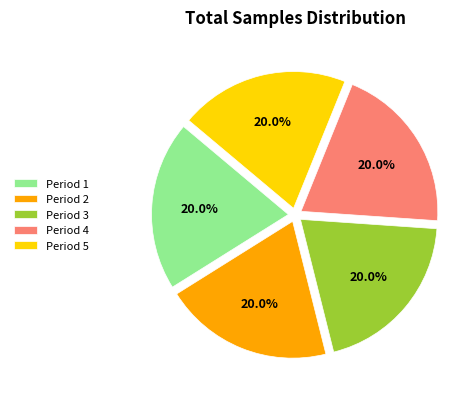

How many slices are in this pie chart?

5